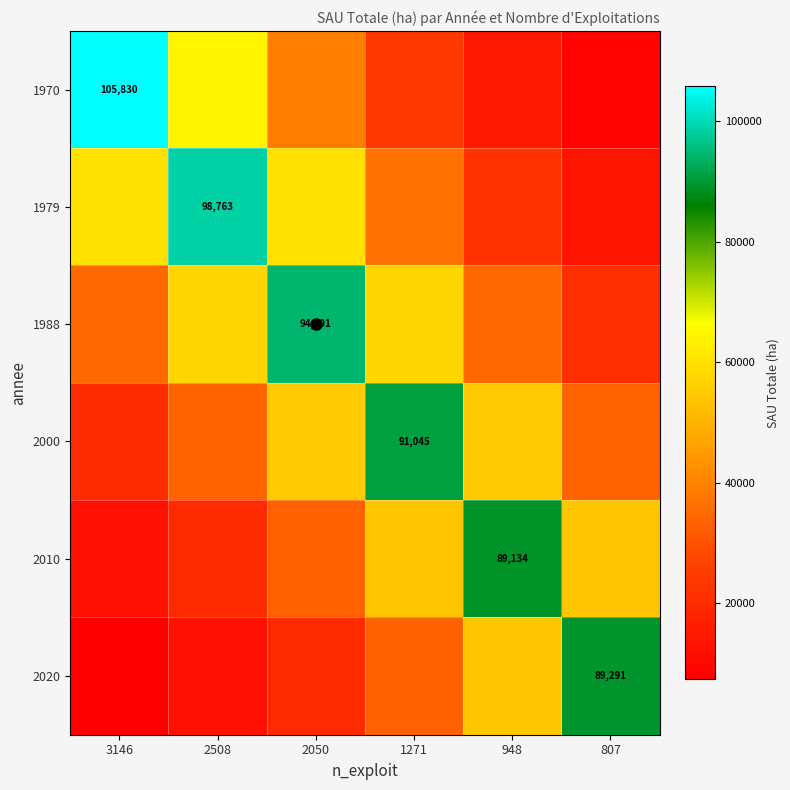

At which category is the sum across all series the highest?

2050